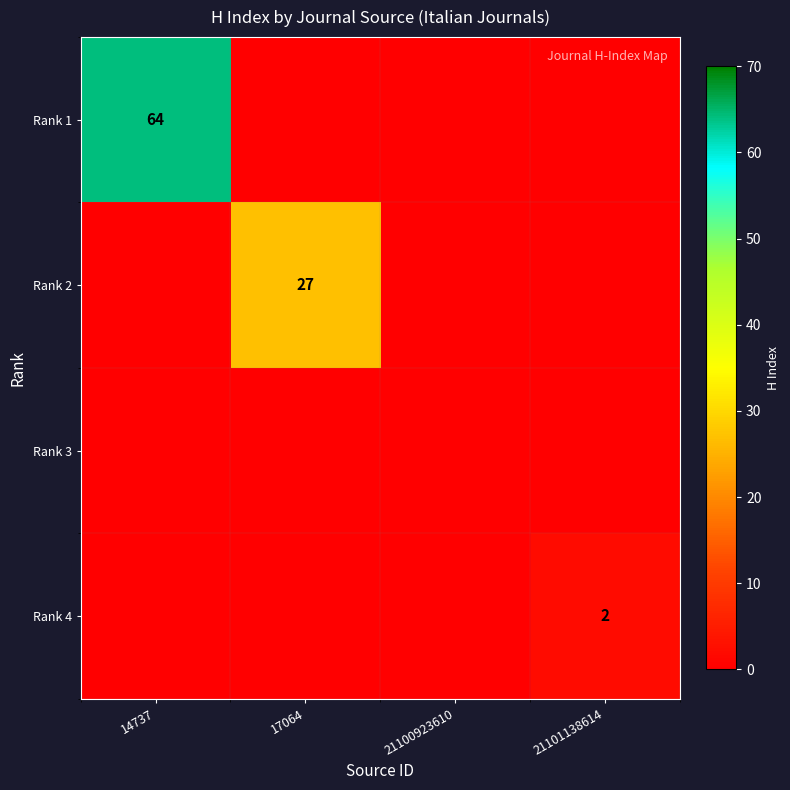

True or false: Rank 2 has a value of 27 at 17064.

True